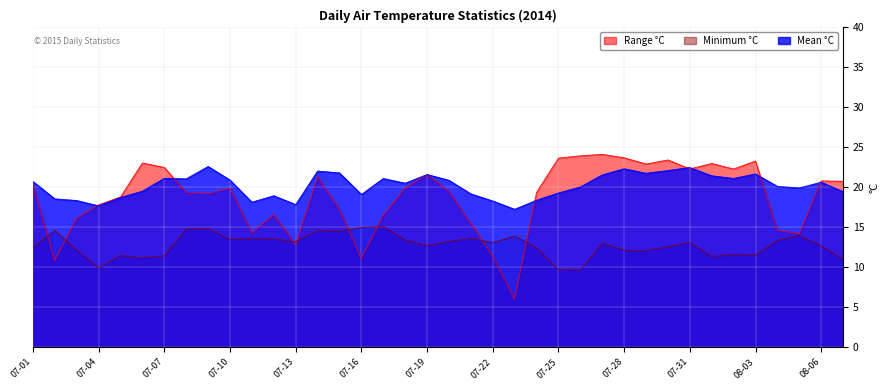

What is the maximum value shown in the chart?

24.1